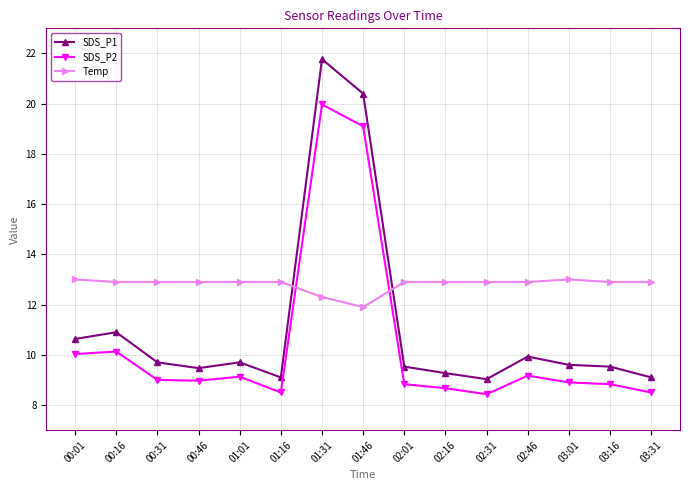

True or false: SDS_P2 has more than 1 interior local peaks.

True